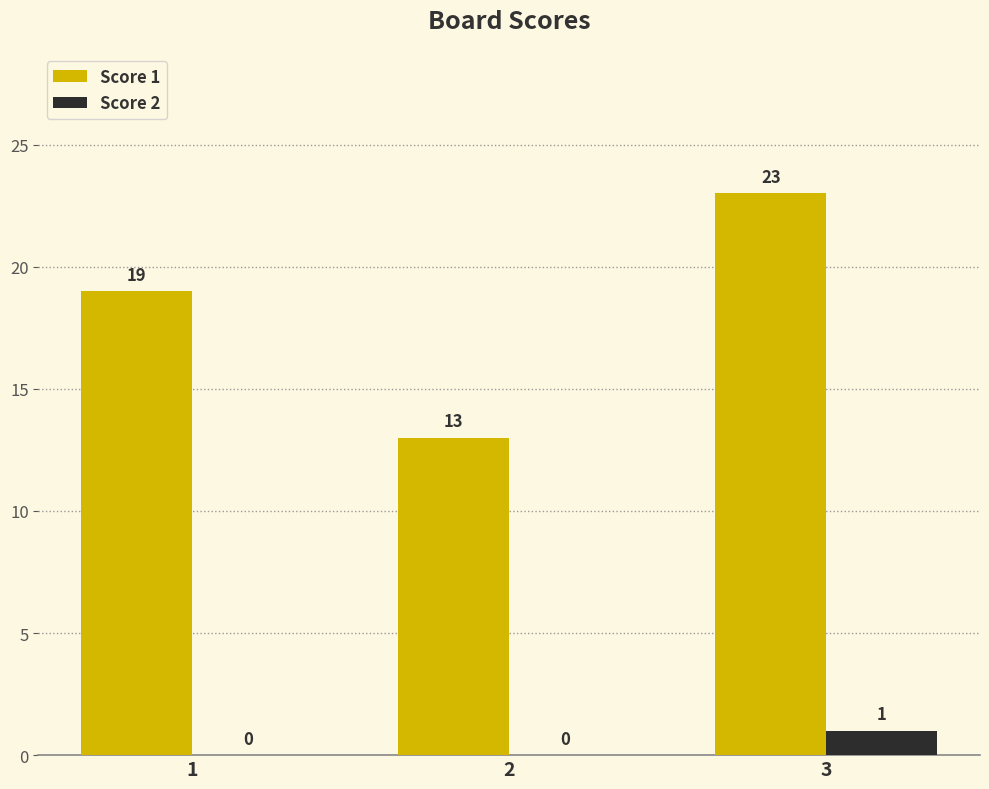

How many positive values does the Score 2 series have?

1